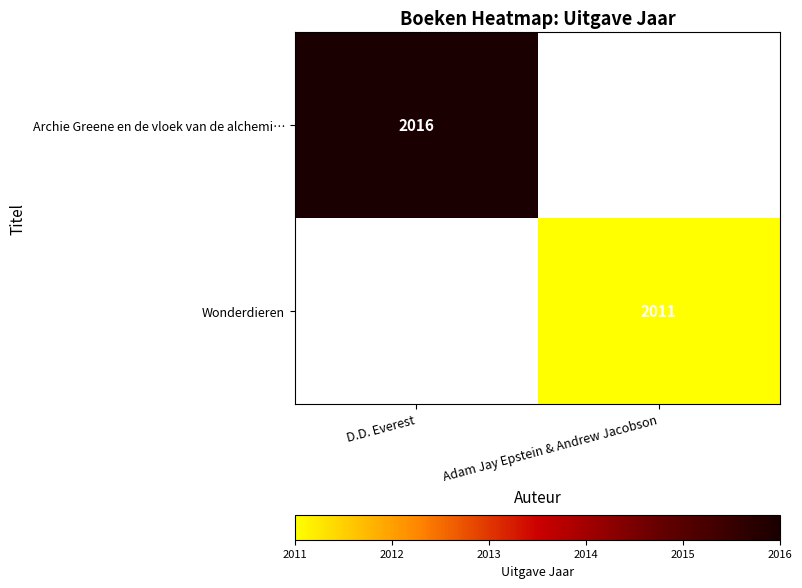

Is the value of Wonderdieren at Adam Jay Epstein & Andrew Jacobson greater than the value of Archie Greene en de vloek van de alchemi… at D.D. Everest?

No